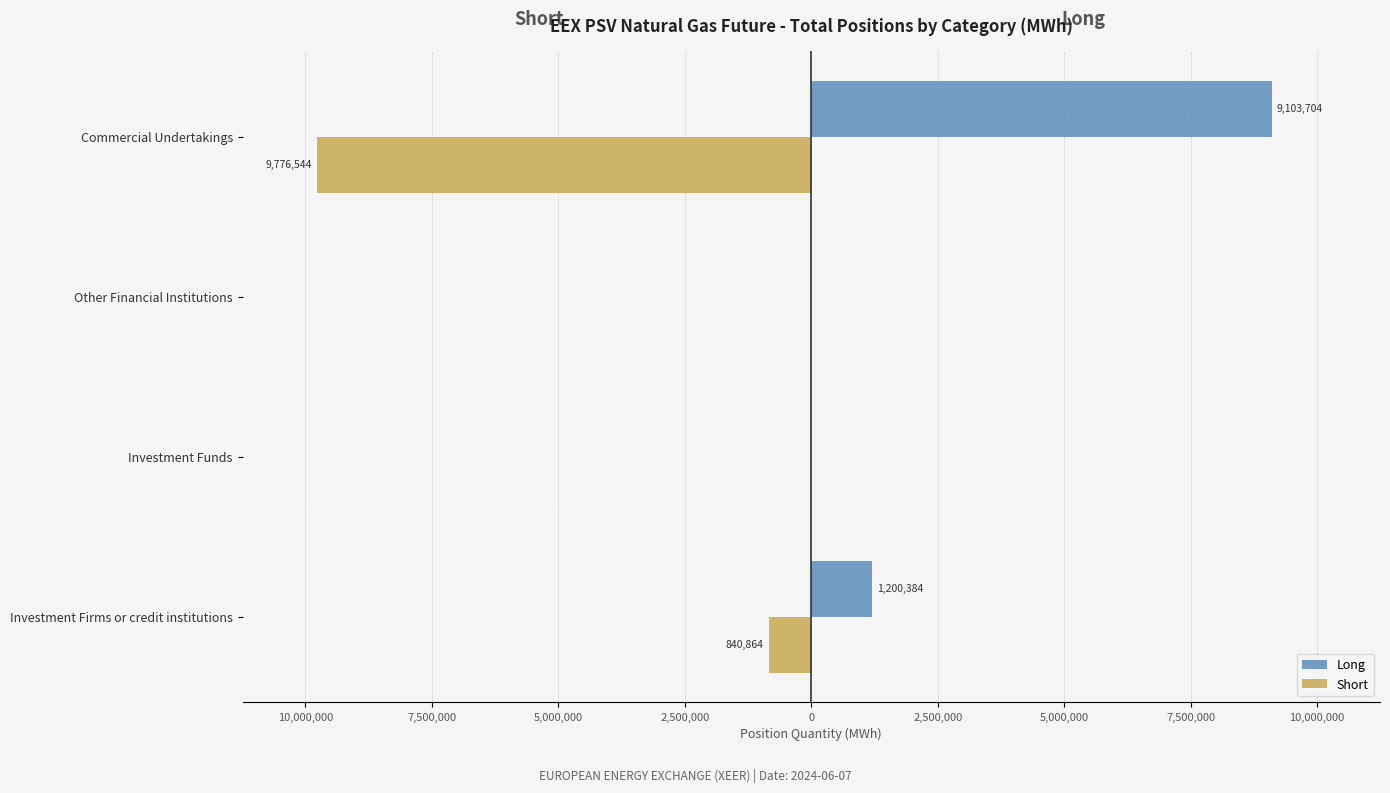

Reading left to right, transcribe all the data shown in this chart.

Long: 1200384	0	0	9103704
Short: -840864	0	0	-9776544